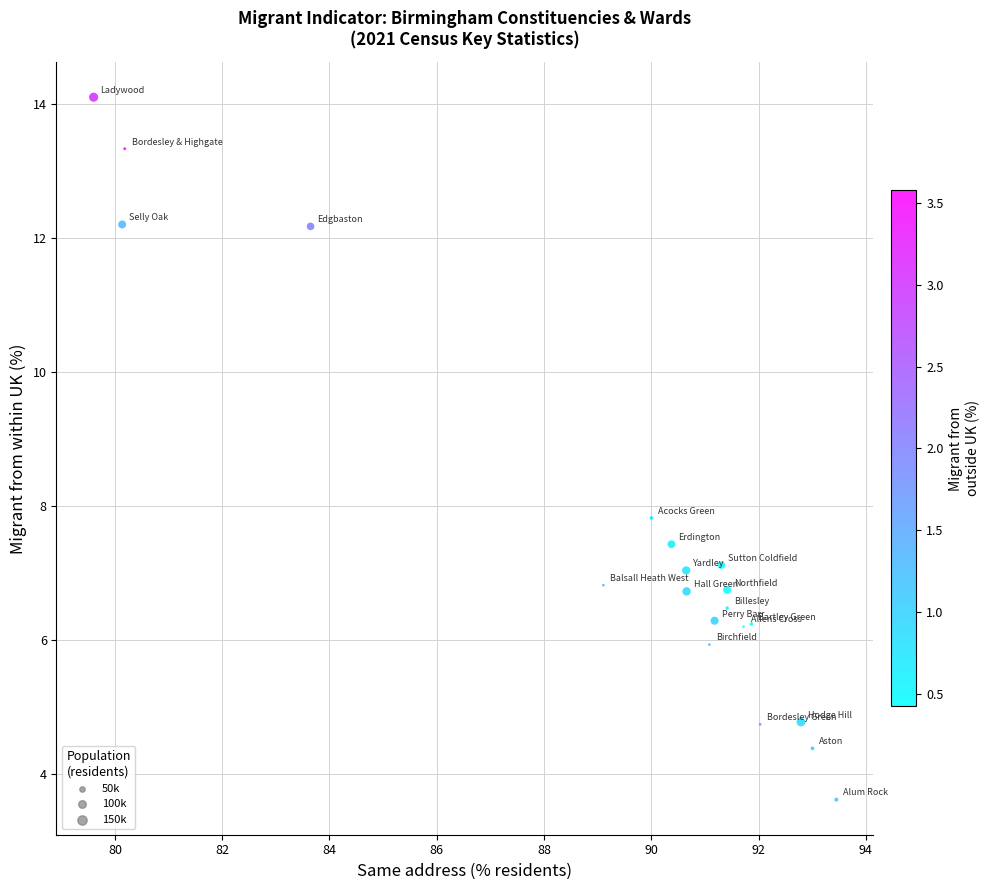

What Y value in the scatter plot is closest to 8?

7.8